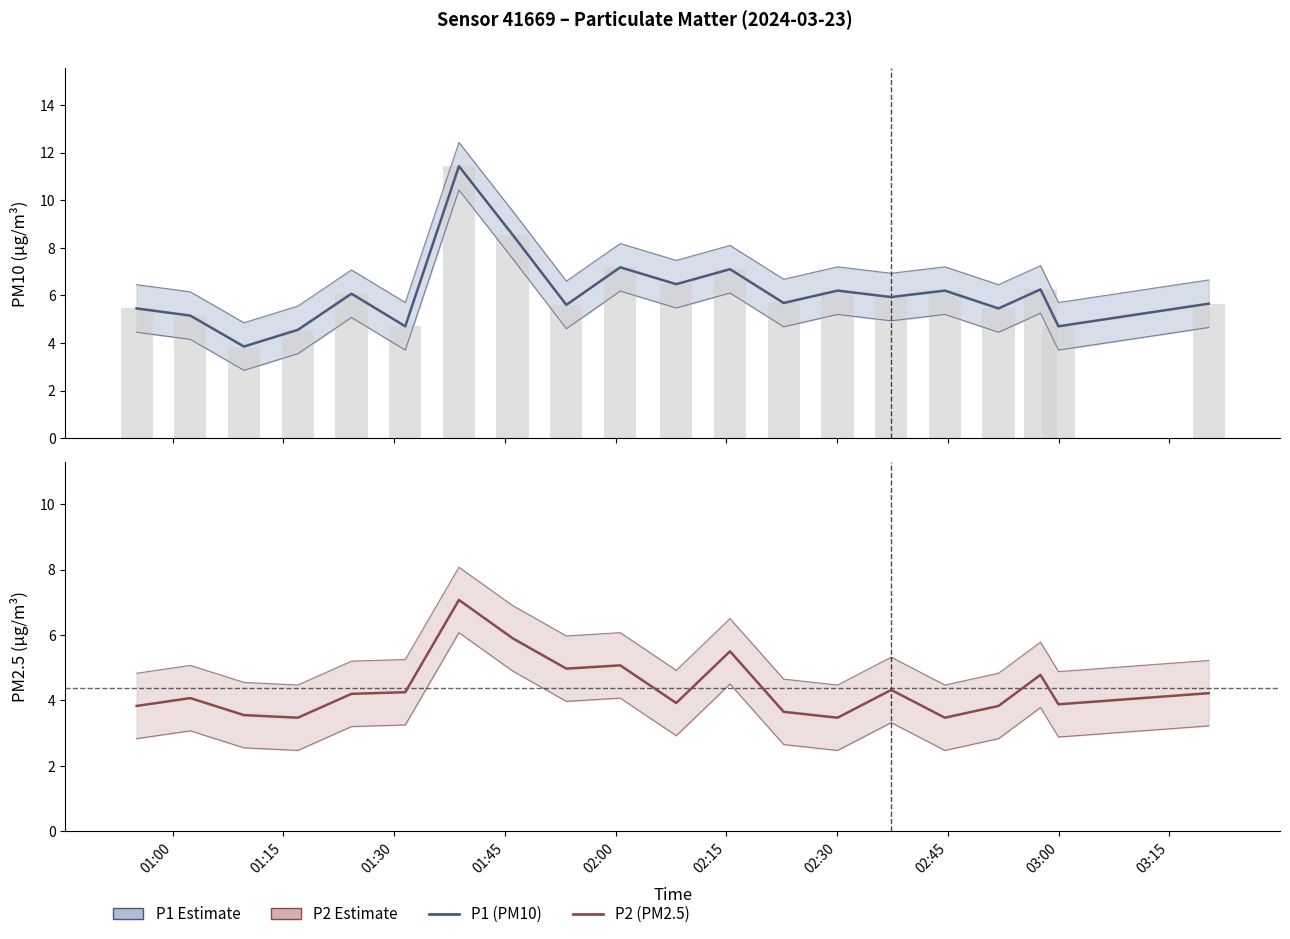

At how many categories does at least one series exceed 7?

4